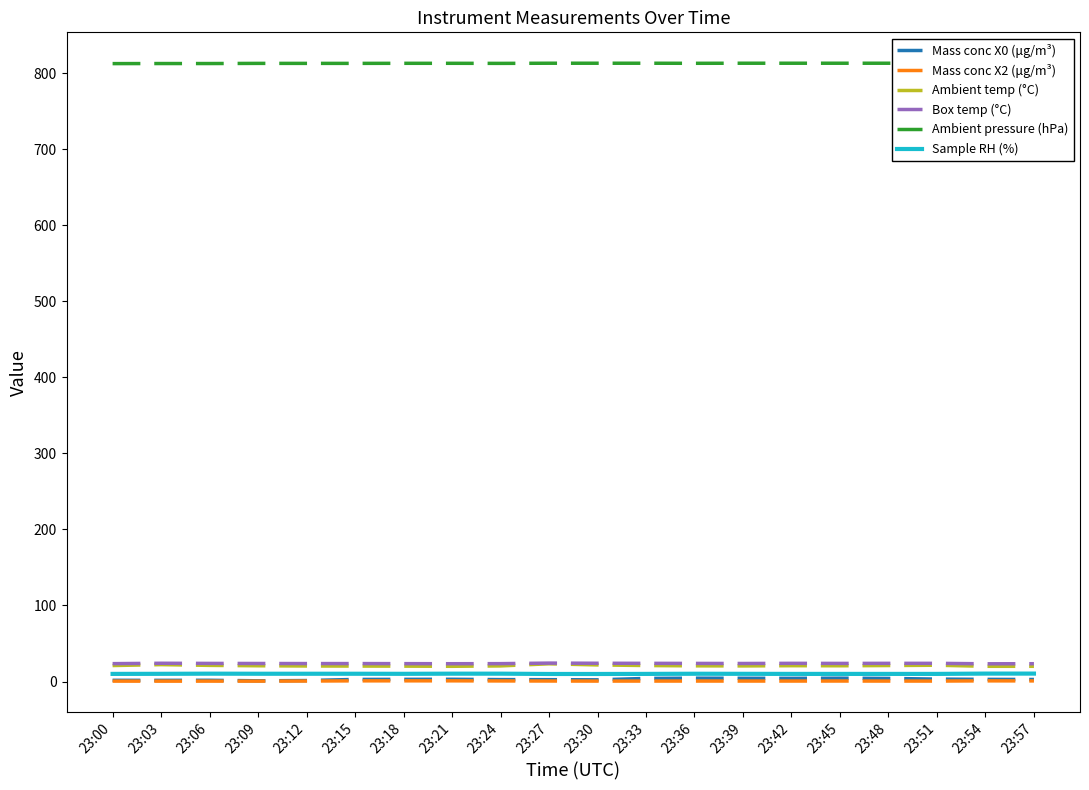

Which series has the widest spread of values?

Mass conc X0 (μg/m³)